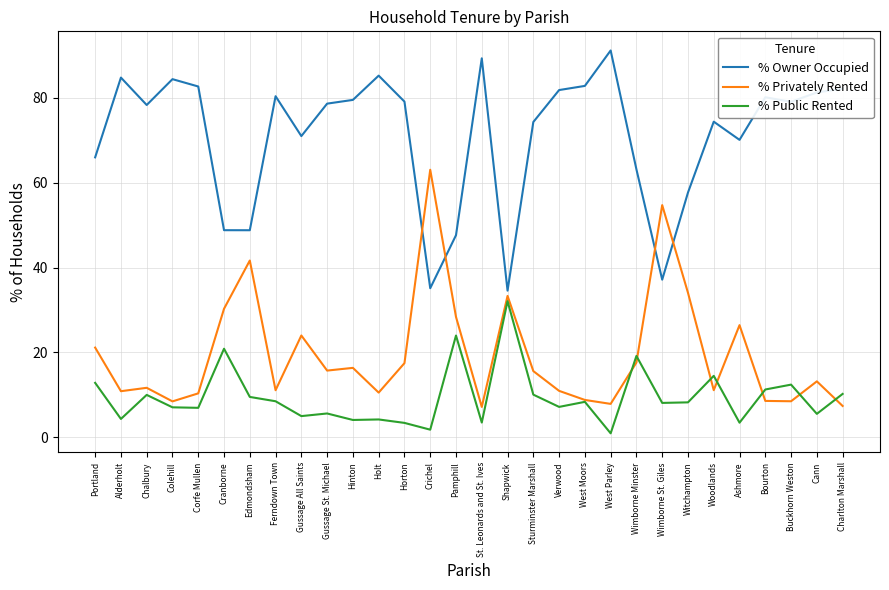

What position from the left is Verwood?

19